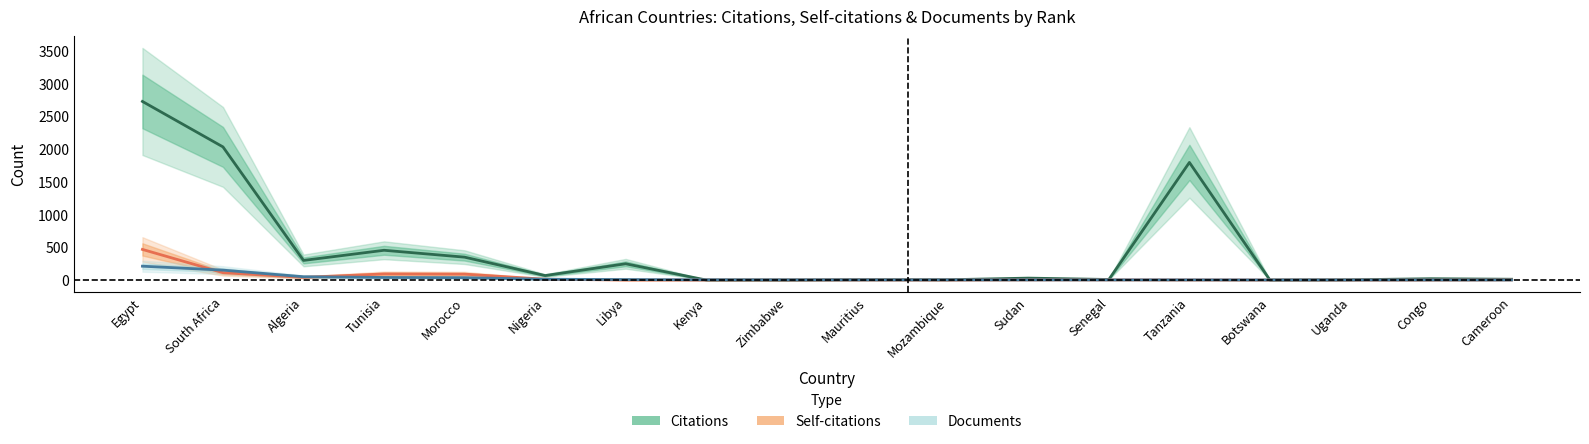

Is it true that Self-citations equals 128 at Morocco?

False